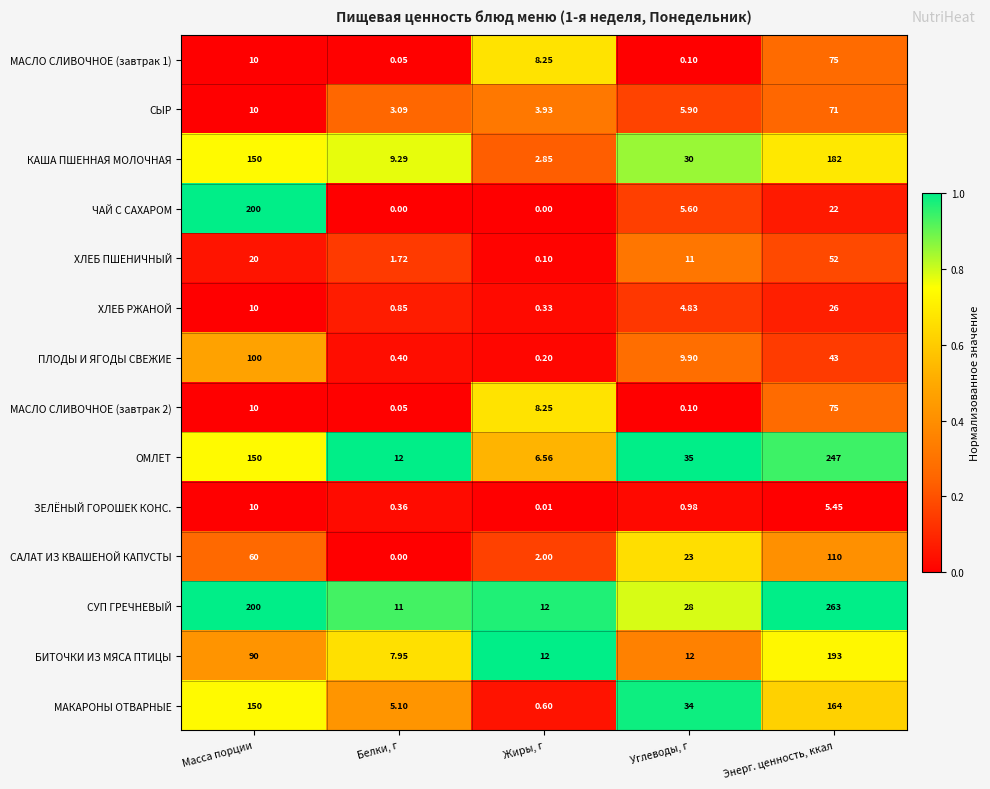

At which label does ХЛЕБ РЖАНОЙ reach its minimum?

Жиры, г